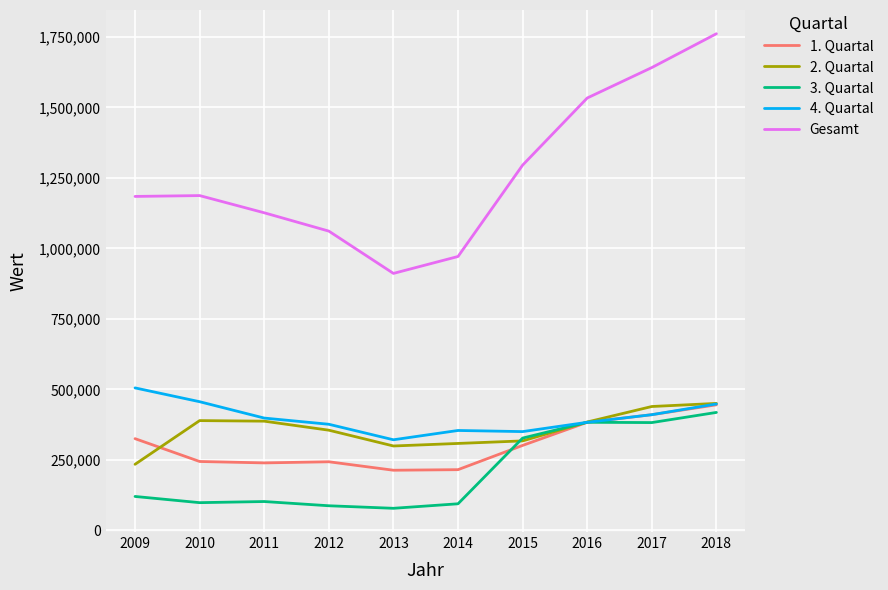

What is the spread (max minus min) of values at 2016?

1150000